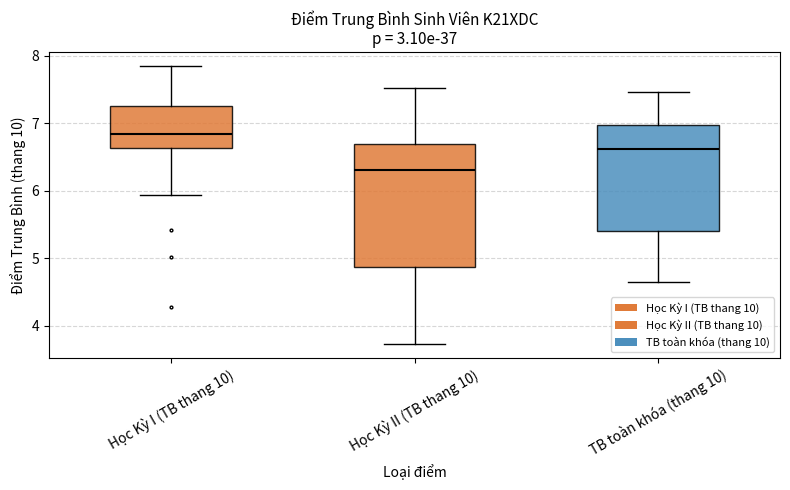

Which box is the tallest, from its lower edge to its upper edge?

Học Kỳ II (TB thang 10)